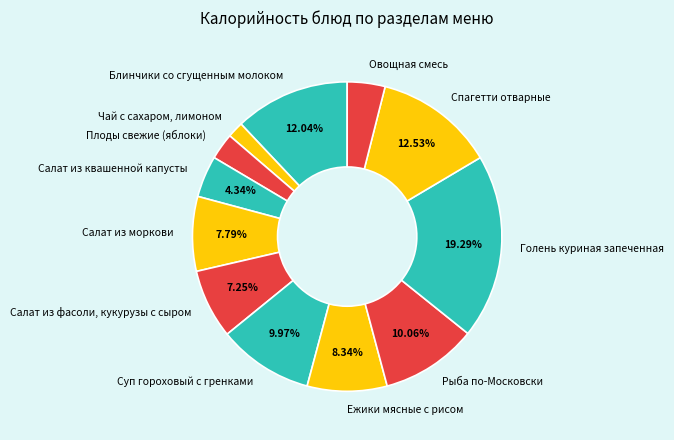

Rank the categories by value from highest to lowest.

Голень куриная запеченная, Спагетти отварные, Блинчики со сгущенным молоком, Рыба по-Московски, Суп гороховый с гренками, Ежики мясные с рисом, Салат из моркови, Салат из фасоли, кукурузы с сыром, Салат из квашенной капусты, Овощная смесь, Плоды свежие (яблоки), Чай с сахаром, лимоном